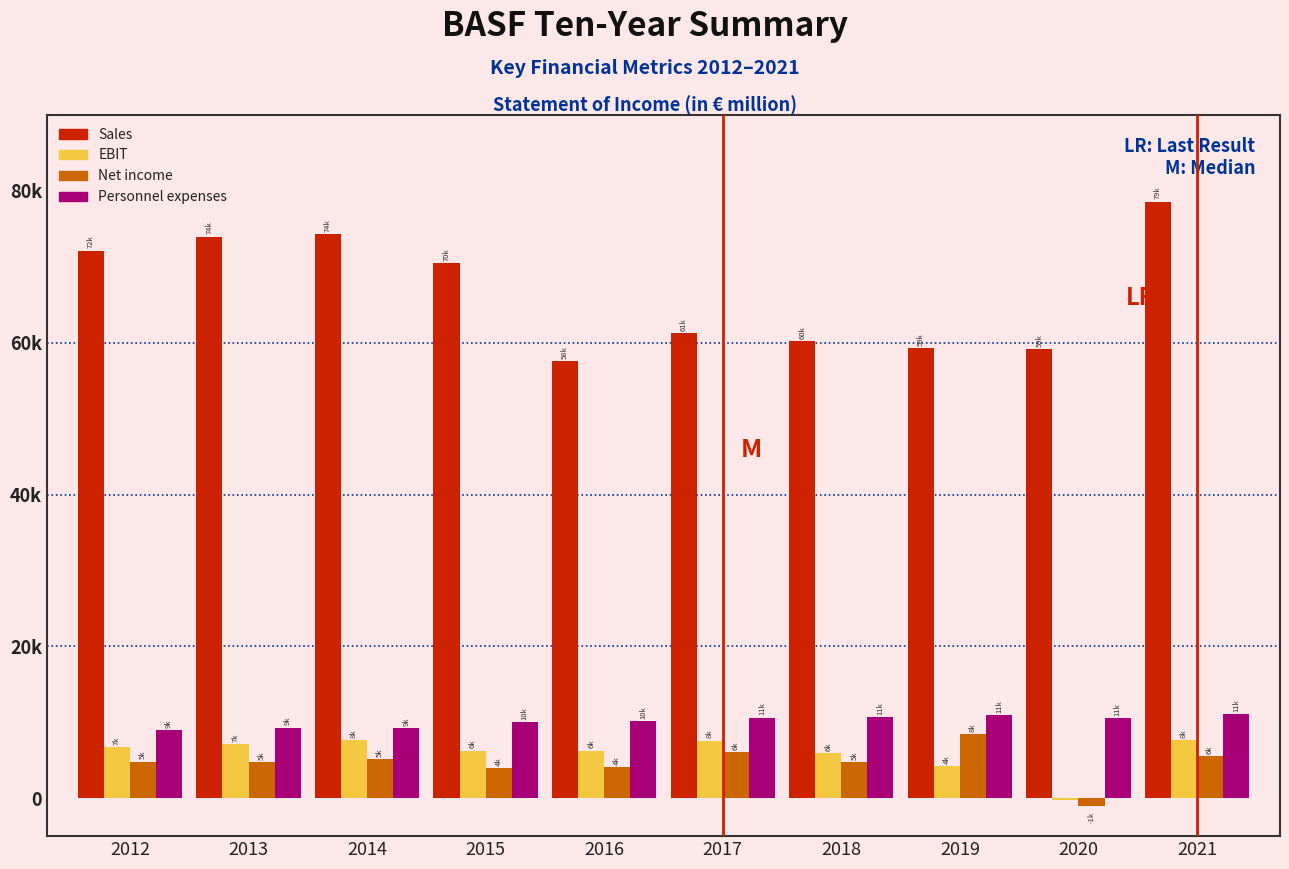

What are all the series names shown in the legend?

Sales, EBIT, Net income, Personnel expenses